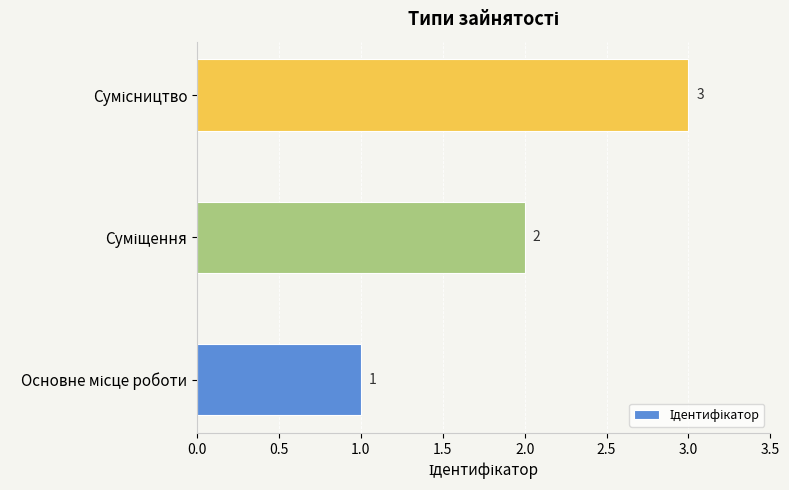

Count the values in the range 1 to 3.

3